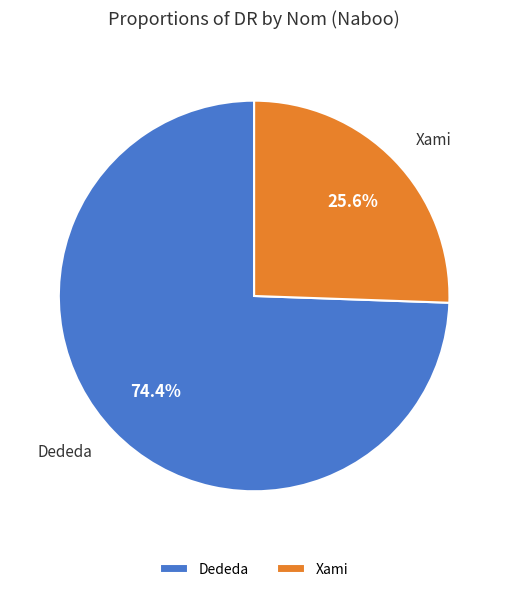

Combined, what portion of the pie is Xami and Dededa?

100.0%